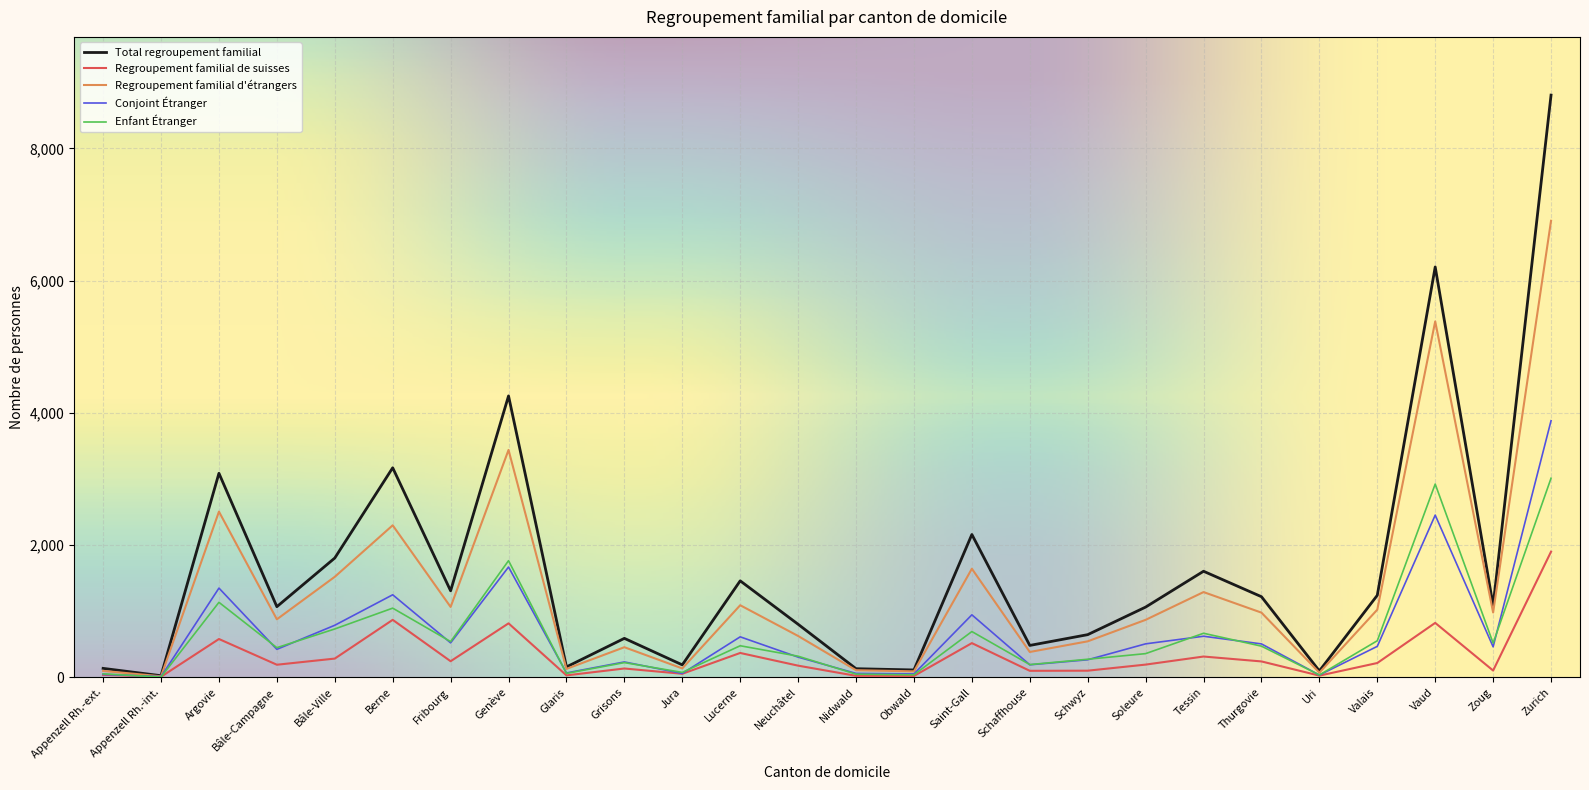

List the series in order of their peak value, highest first.

Total regroupement familial, Regroupement familial d'étrangers, Conjoint Étranger, Enfant Étranger, Regroupement familial de suisses